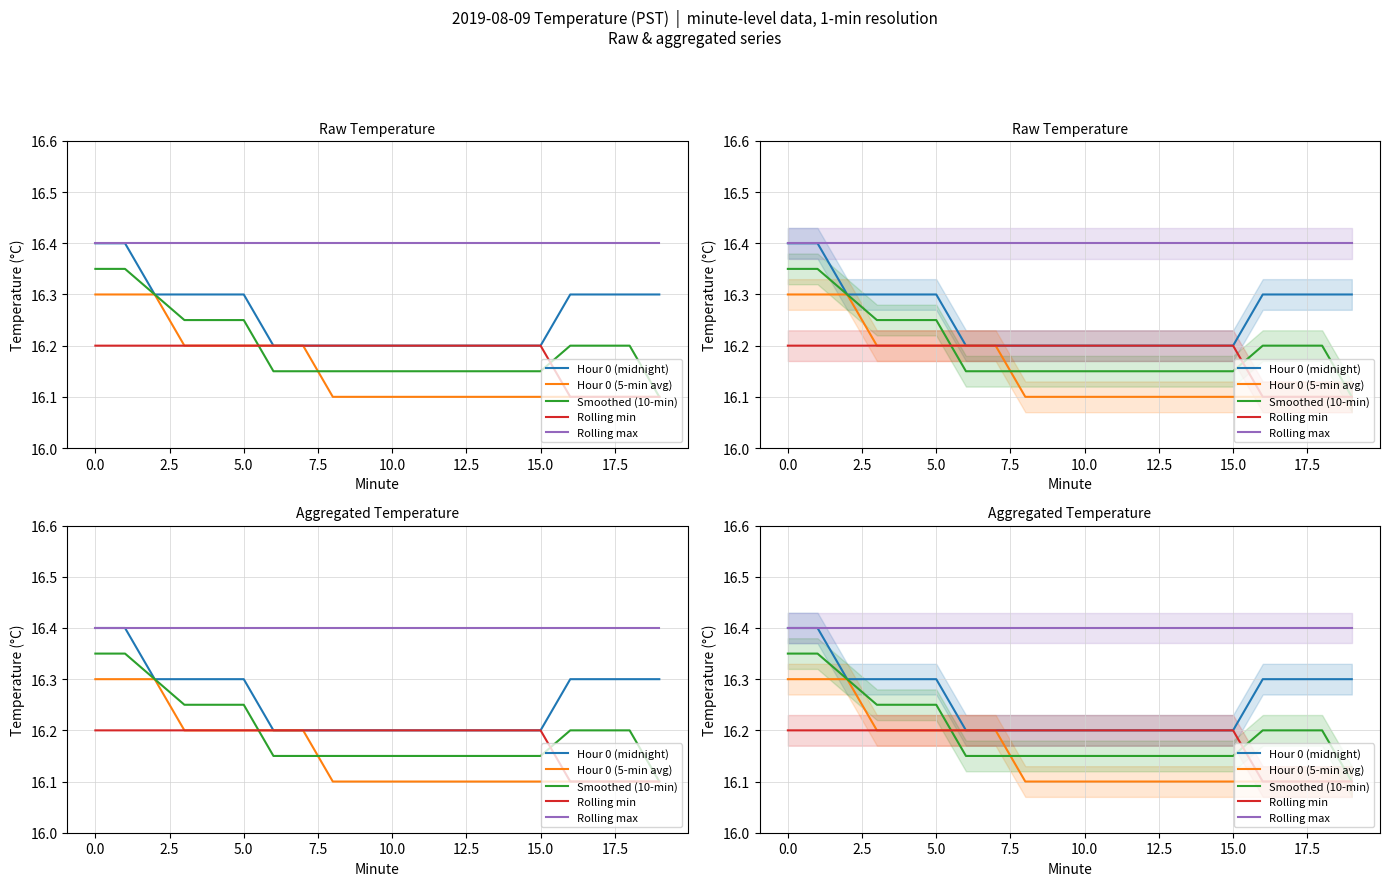

How many lines are shown in the chart?

5